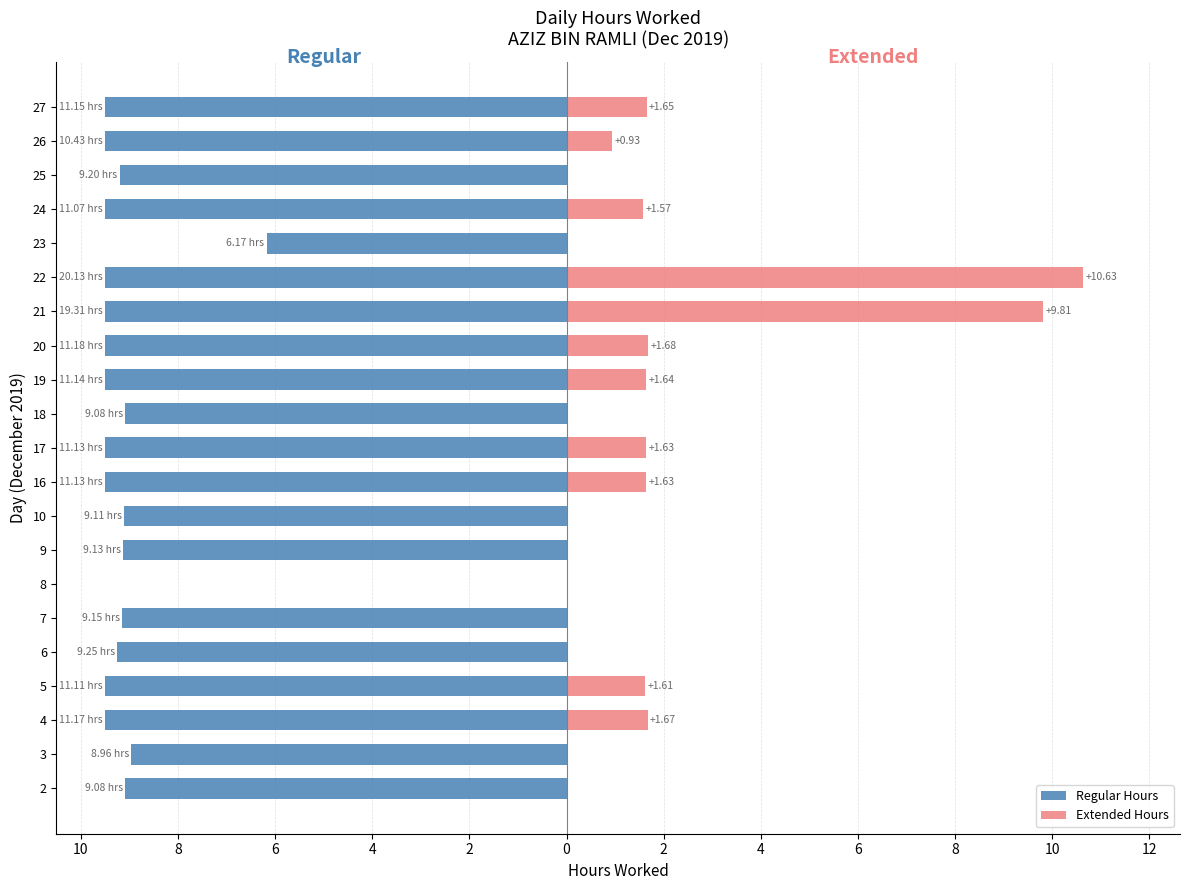

Reading left to right, what are all the values shown in this chart?

Regular Hours: -9.1	-9.0	-9.5	-9.5	-9.2	-9.2	0.0	-9.1	-9.1	-9.5	-9.5	-9.1	-9.5	-9.5	-9.5	-9.5	-6.2	-9.5	-9.2	-9.5	-9.5
Extended Hours: 0.0	0.0	1.7	1.6	0.0	0.0	0.0	0.0	0.0	1.6	1.6	0.0	1.6	1.7	9.8	10.6	0.0	1.6	0.0	0.9	1.7